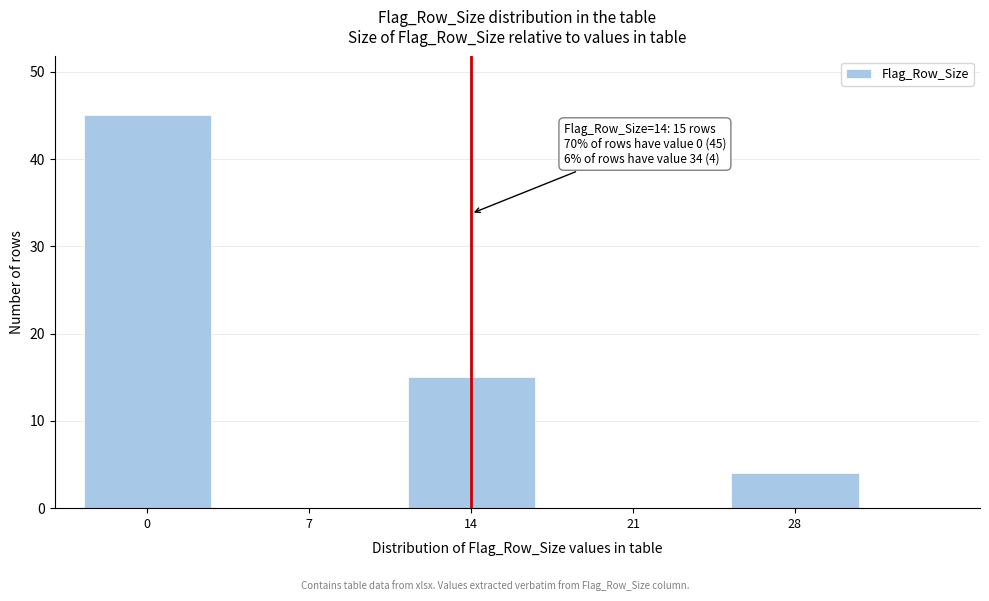

Reading left to right, what are all the values shown in this chart?

0=45	7=0	14=15	21=0	28=4